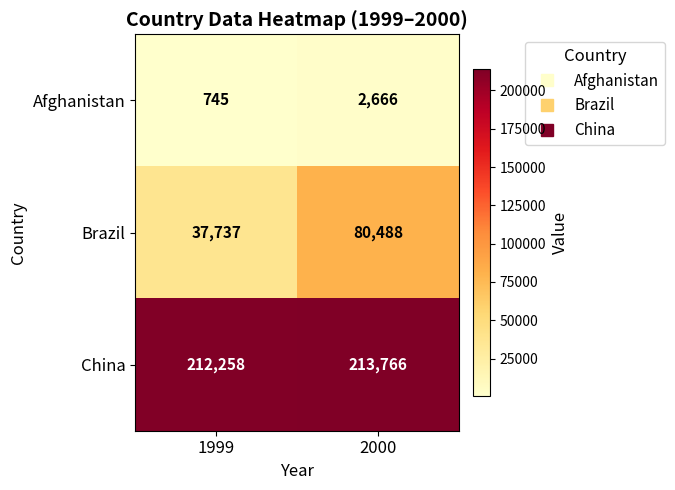

Which series has the widest spread of values?

Brazil